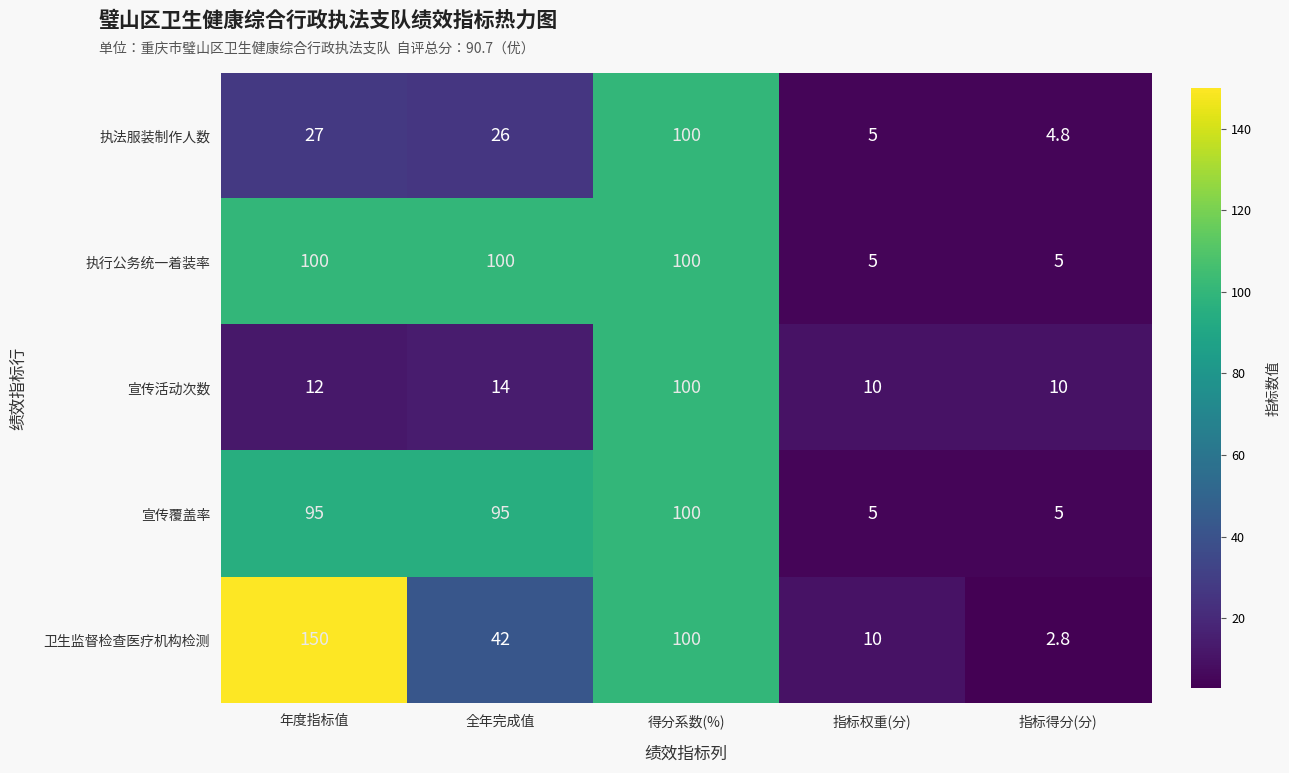

Is it true that 执法服装制作人数 equals 5.0 at 指标权重(分)?

True